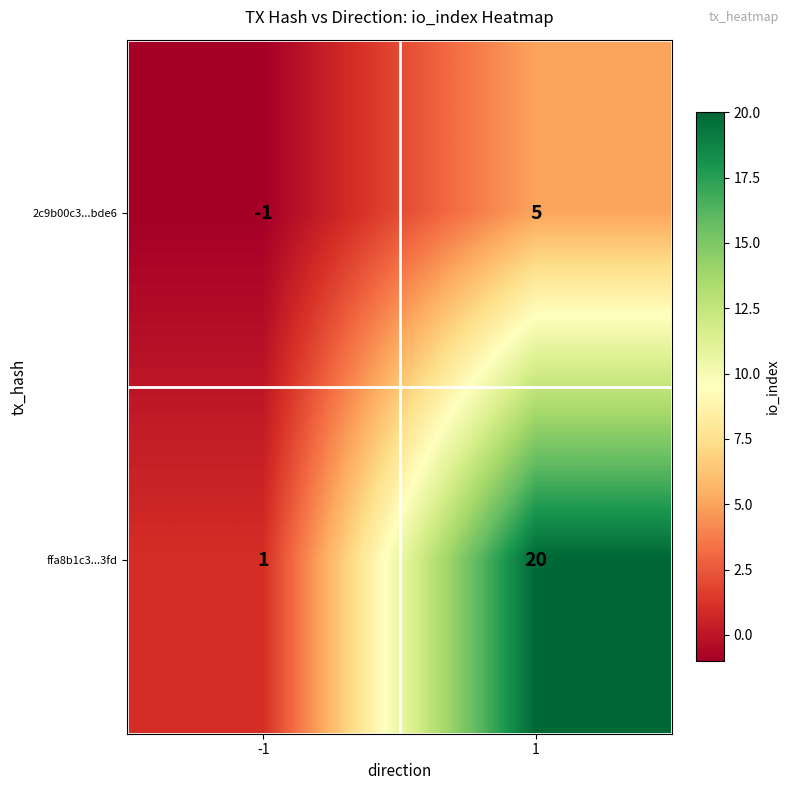

Which label corresponds to the smallest value in the chart?

-1